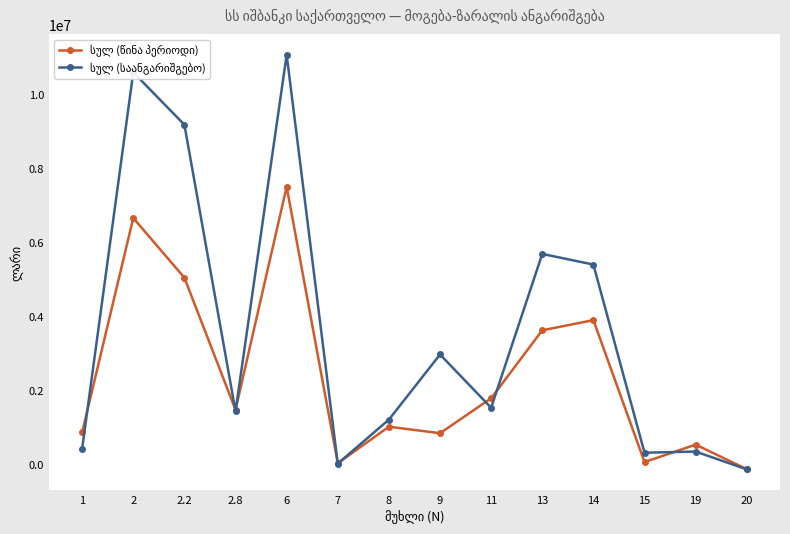

At which category is the sum across all series the highest?

6